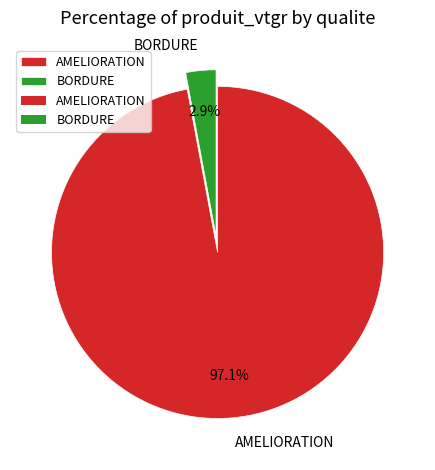

To the nearest percent, what is the average slice percentage?

50%